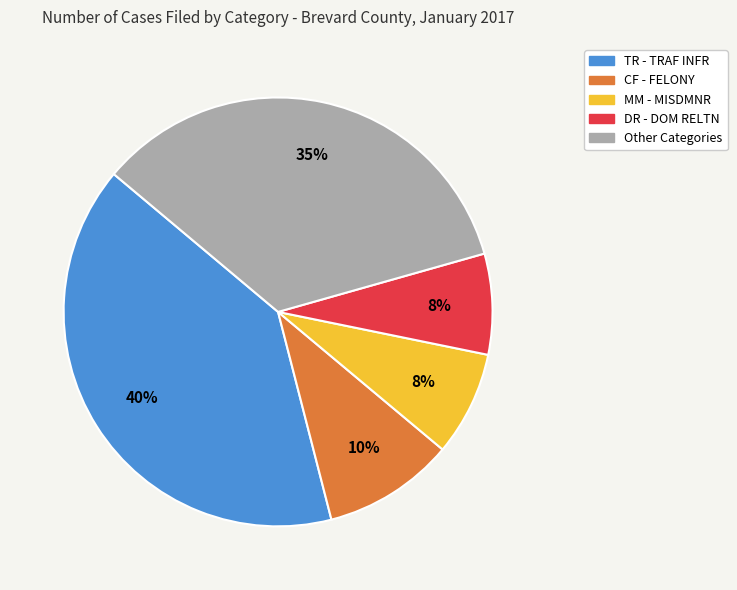

Is there any slice that represents more than half of the pie?

No